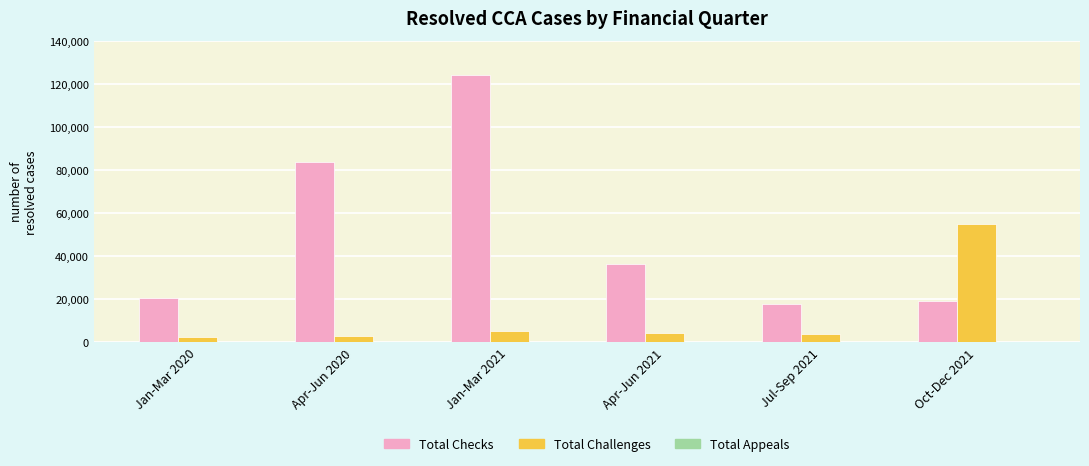

What is the highest value of the Total Checks series?

124320